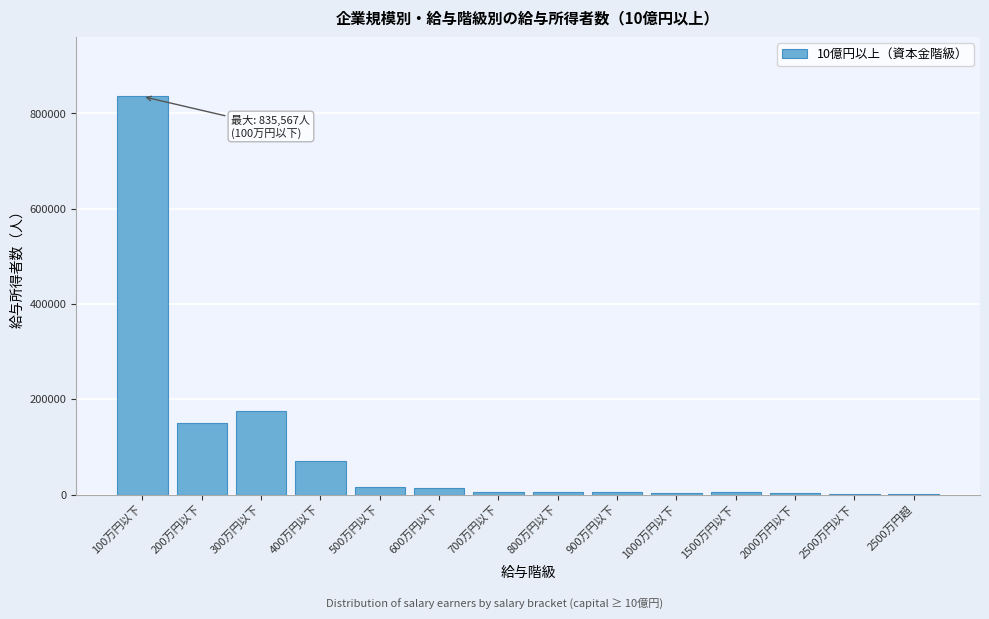

Which category has the highest value across all series?

100万円以下